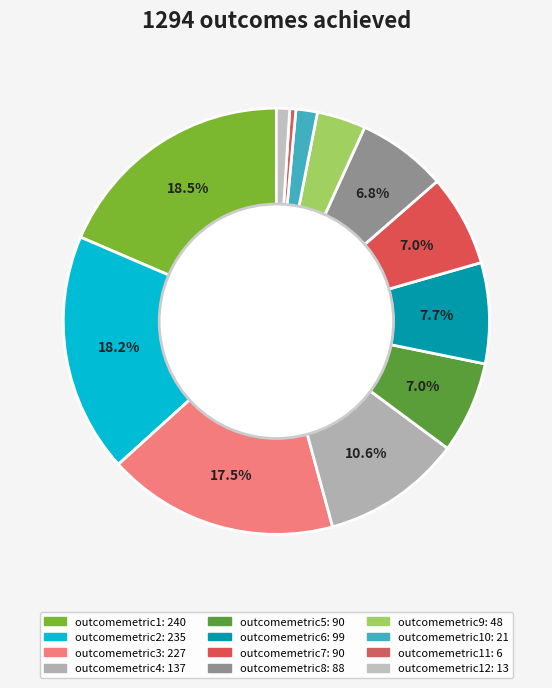

Count the number of slices in the pie.

12